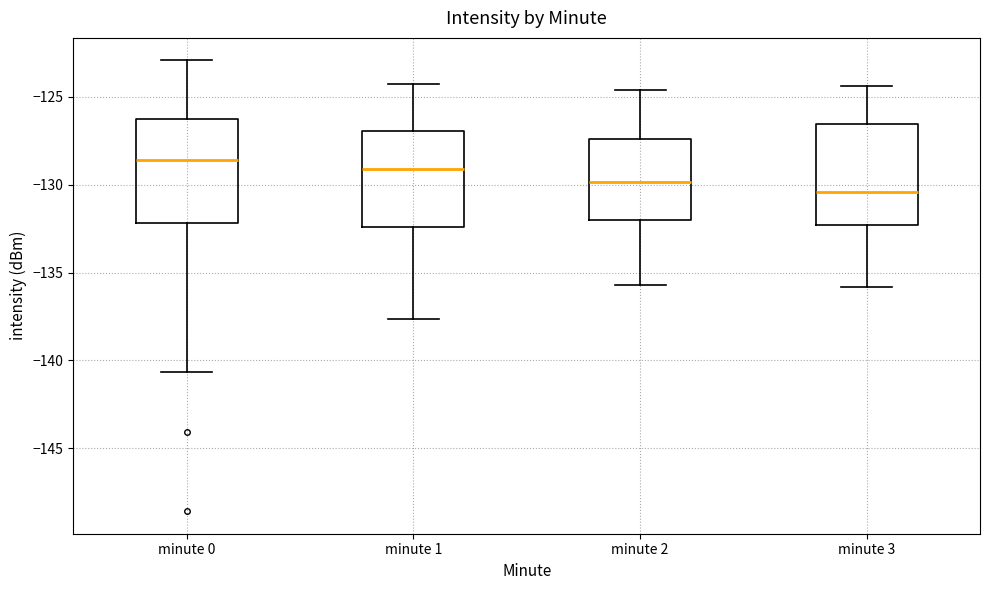

Reading left to right, transcribe this box plot: for each box, give where its median line is, the range the box spans, and where its two whiskers end, as read against the y-axis. The values are not printed on the chart, so give them approximately, as read against the axis.

minute 0: median -128.5, box -132.0 to -126.5, whiskers -140.5 to -123.0
minute 1: median -129.0, box -132.5 to -127.0, whiskers -137.5 to -124.5
minute 2: median -130.0, box -132.0 to -127.5, whiskers -135.5 to -124.5
minute 3: median -130.5, box -132.5 to -126.5, whiskers -136.0 to -124.5